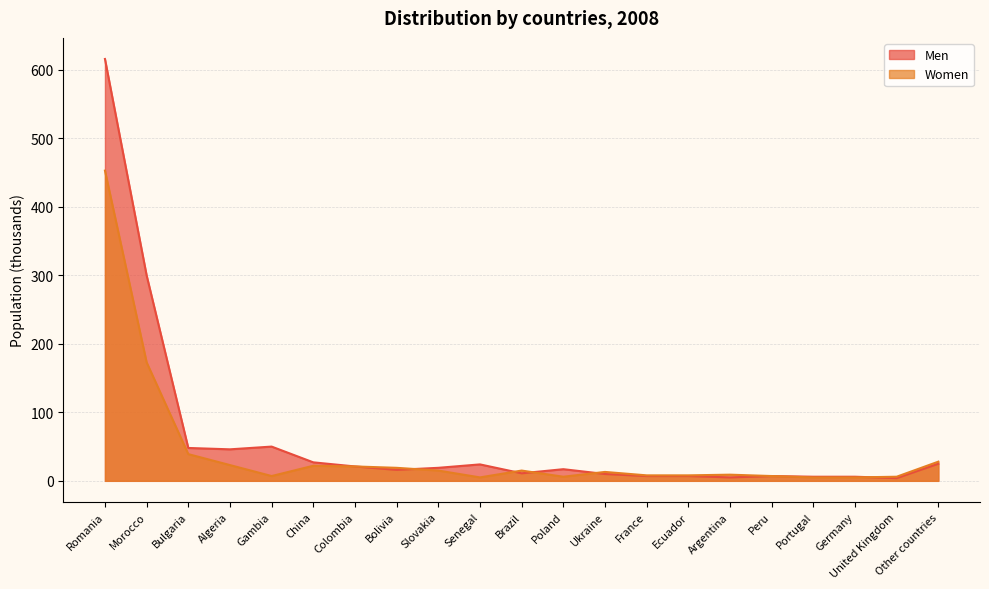

At which label does Women reach its minimum?

Senegal